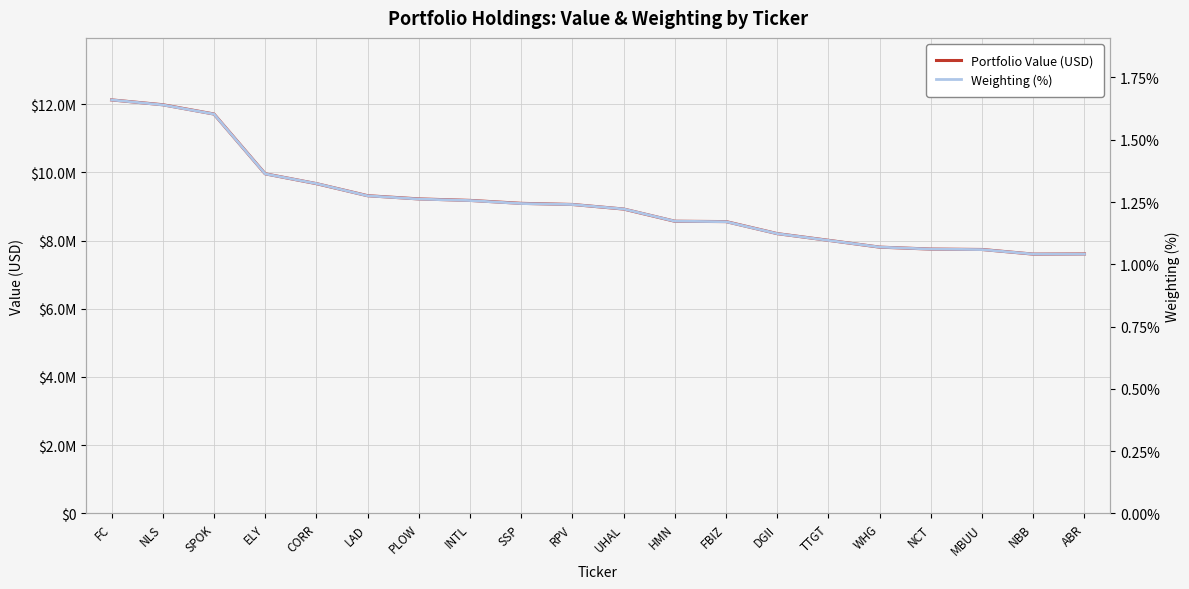

At which label does Portfolio Value (USD) reach its peak?

FC